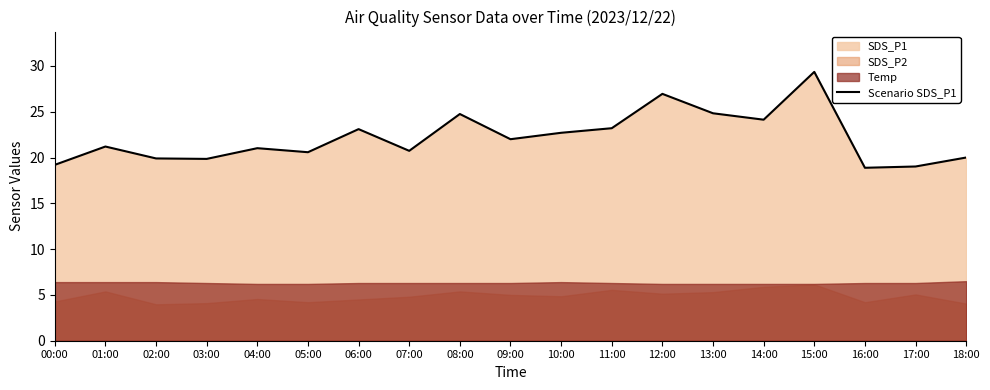

Reading left to right, what are all the values shown in this chart?

19.2	21.2	19.9	19.9	21.0	20.6	23.1	20.7	24.8	22.0	22.7	23.2	26.9	24.8	24.1	29.4	18.9	19.0	20.0